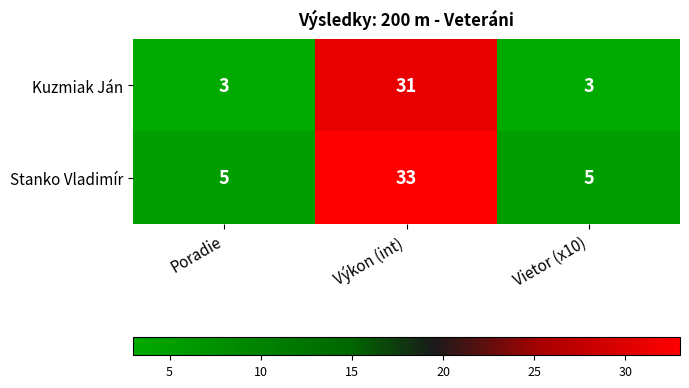

Is it true that Kuzmiak Ján equals 3 at Vietor (x10)?

True